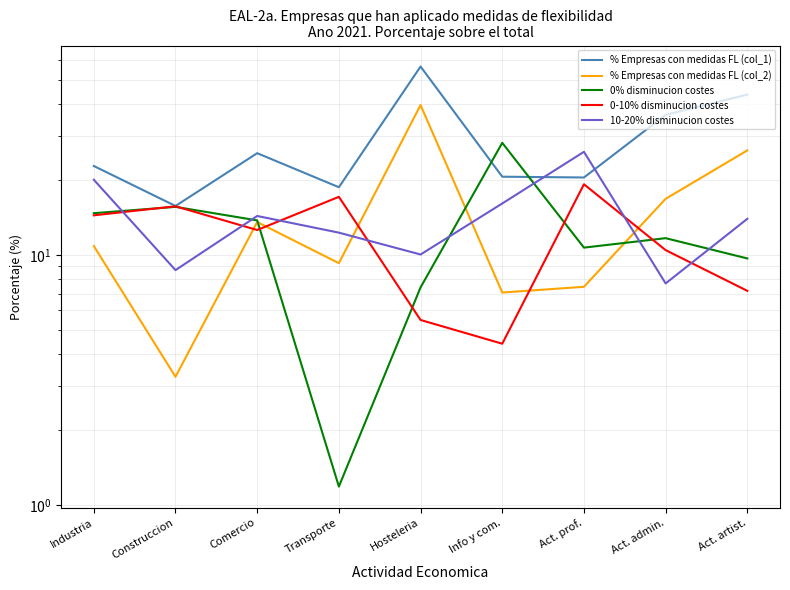

How many data points does each series have?

9